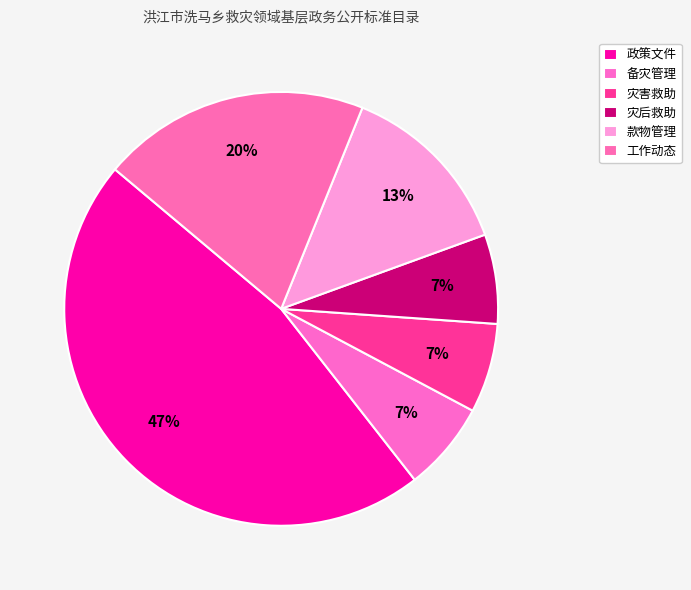

To the nearest percent, what portion does 灾后救助 represent?

7%